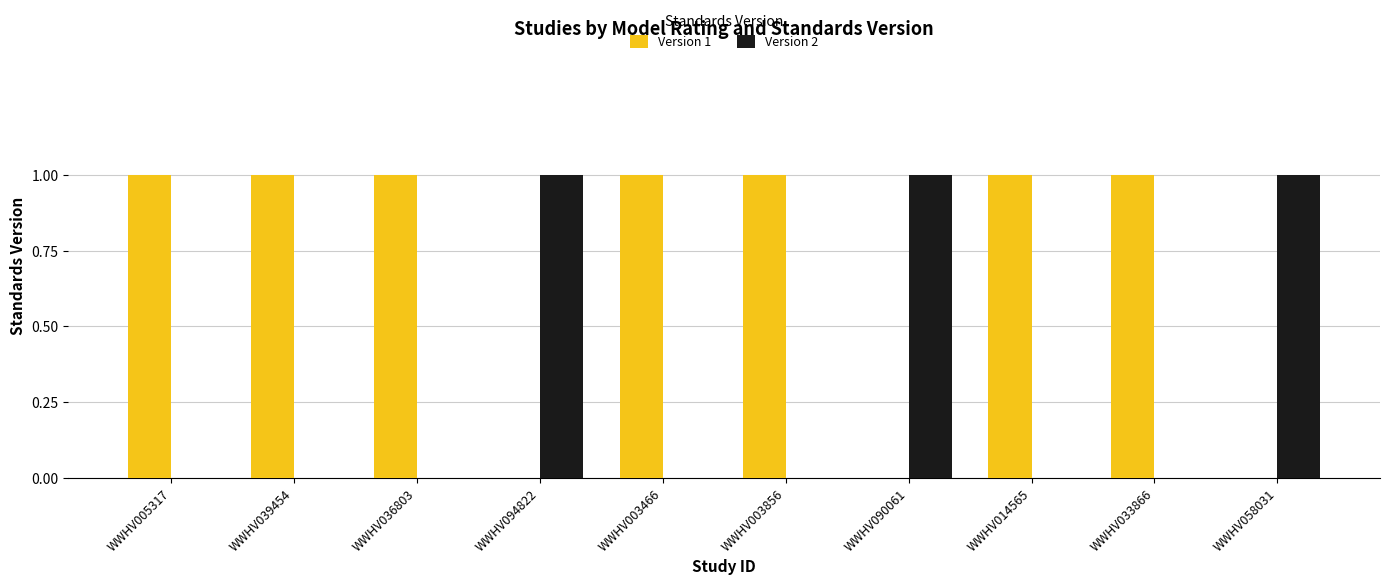

Reading left to right, transcribe all the data shown in this chart.

Version 1: 1	1	1	0	1	1	0	1	1	0
Version 2: 0	0	0	1	0	0	1	0	0	1